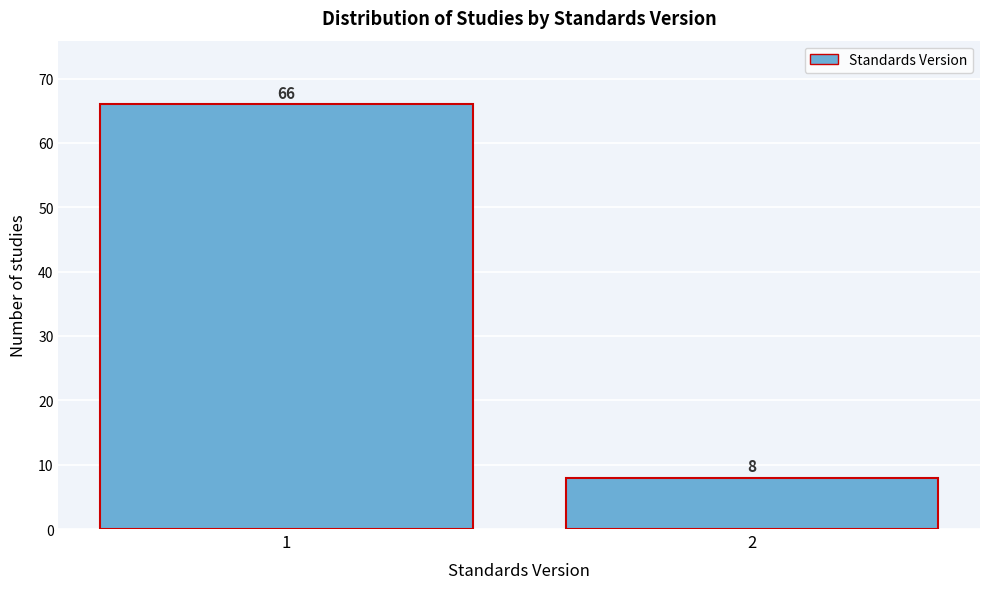

Reading left to right, transcribe all the data shown in this chart.

1=66	2=8